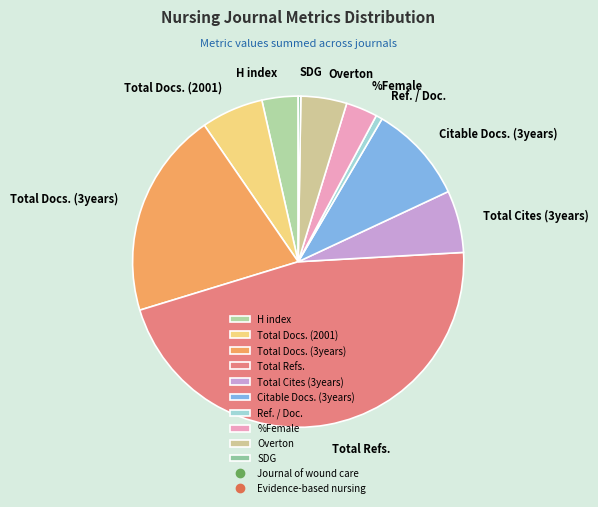

Approximately how many times larger is the value at Total Refs. compared to Overton?

10.3